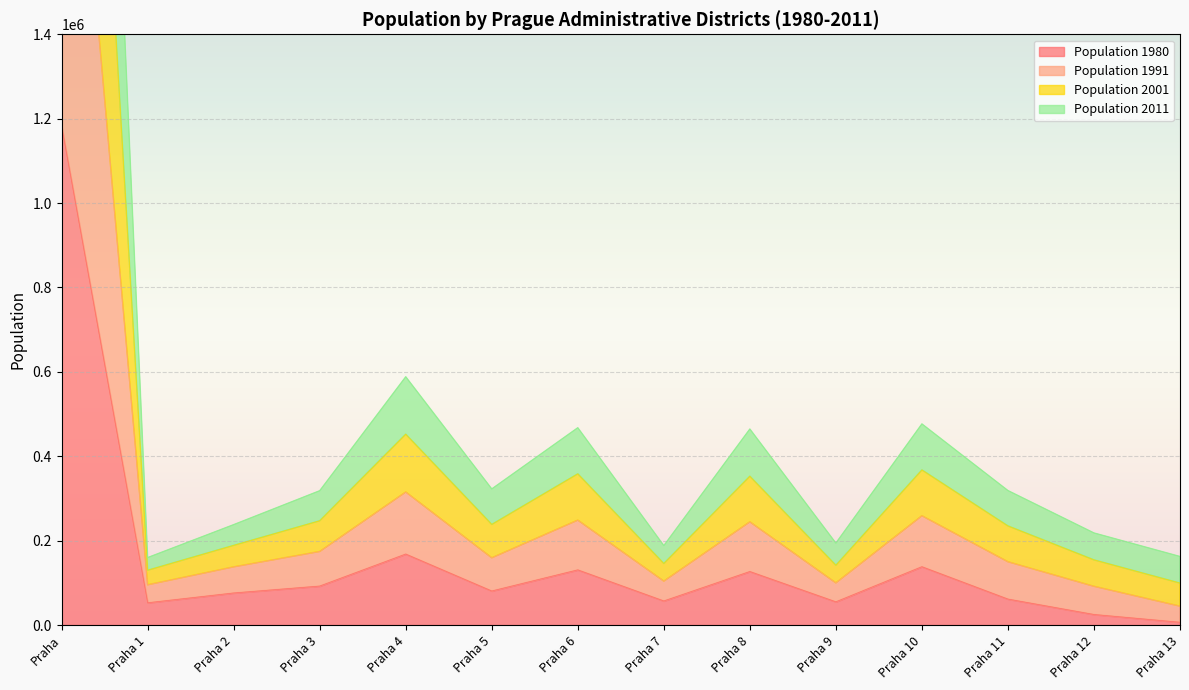

What is the sum of all Population 1980 values?

2252893